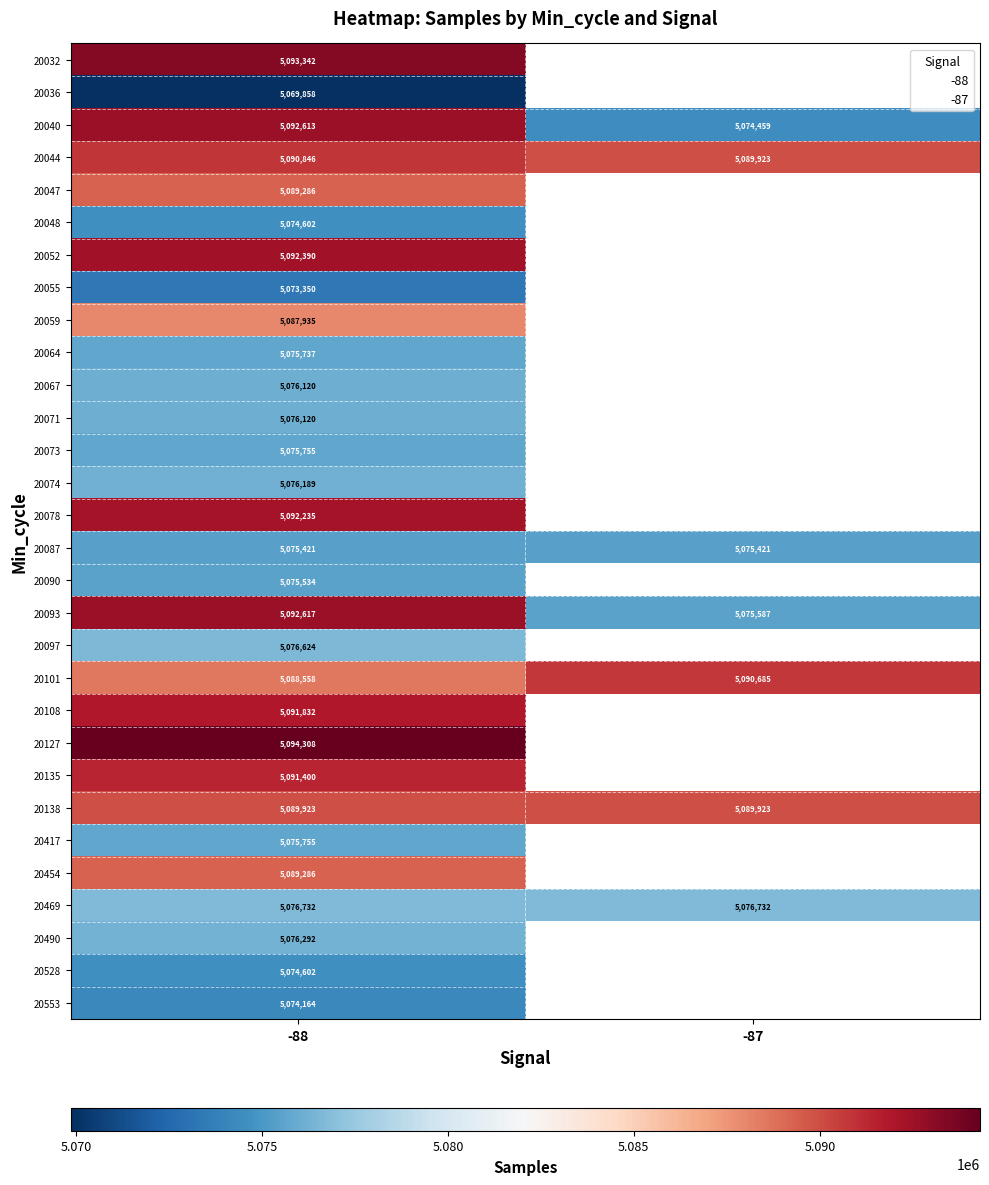

The 20078 series shows 8973167.9 at -88. True or false?

False